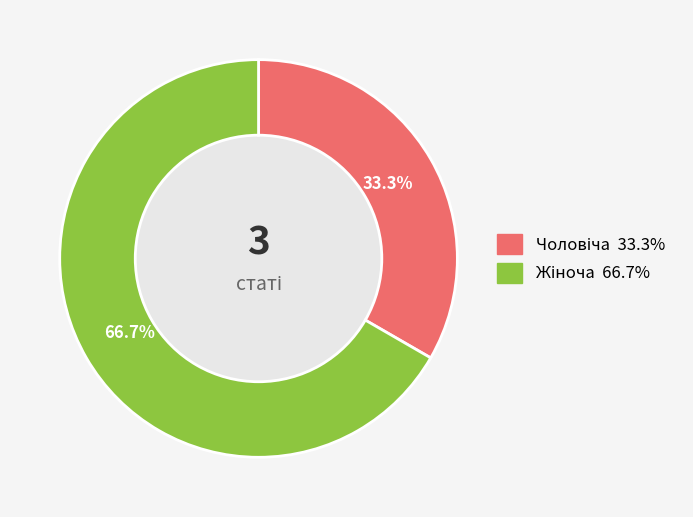

Is there any slice that represents more than half of the pie?

Yes